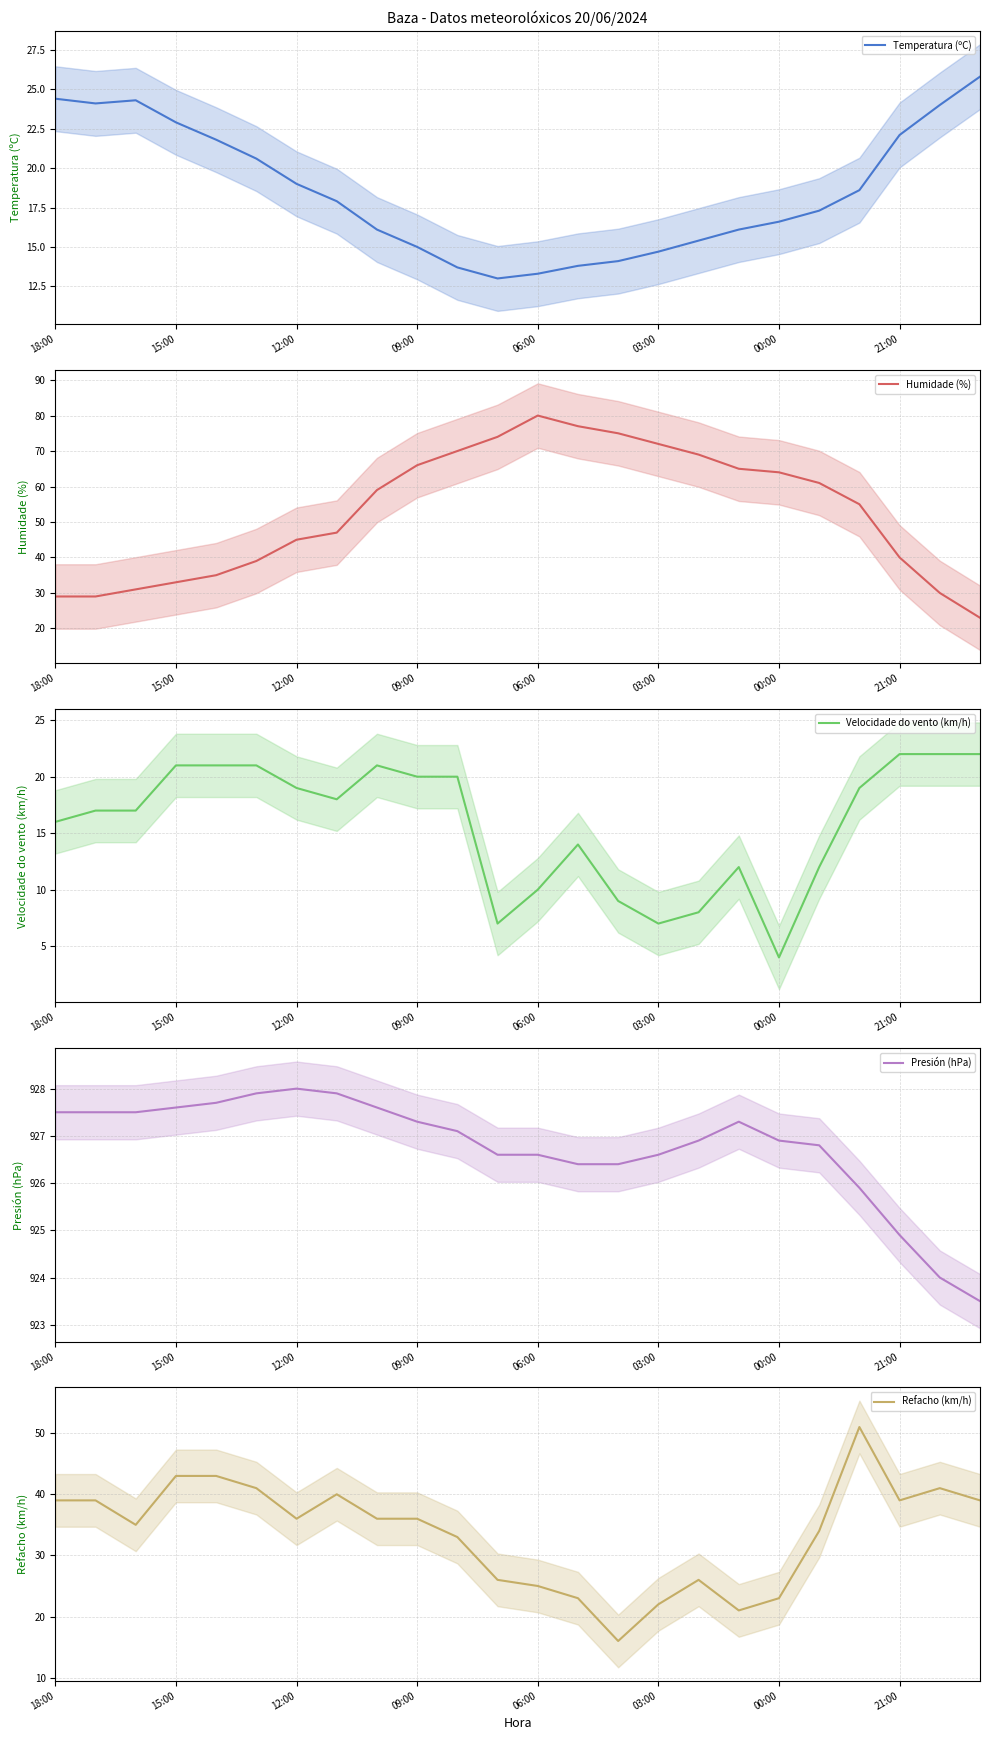

Which series has the largest total across all categories?

Presión (hPa)